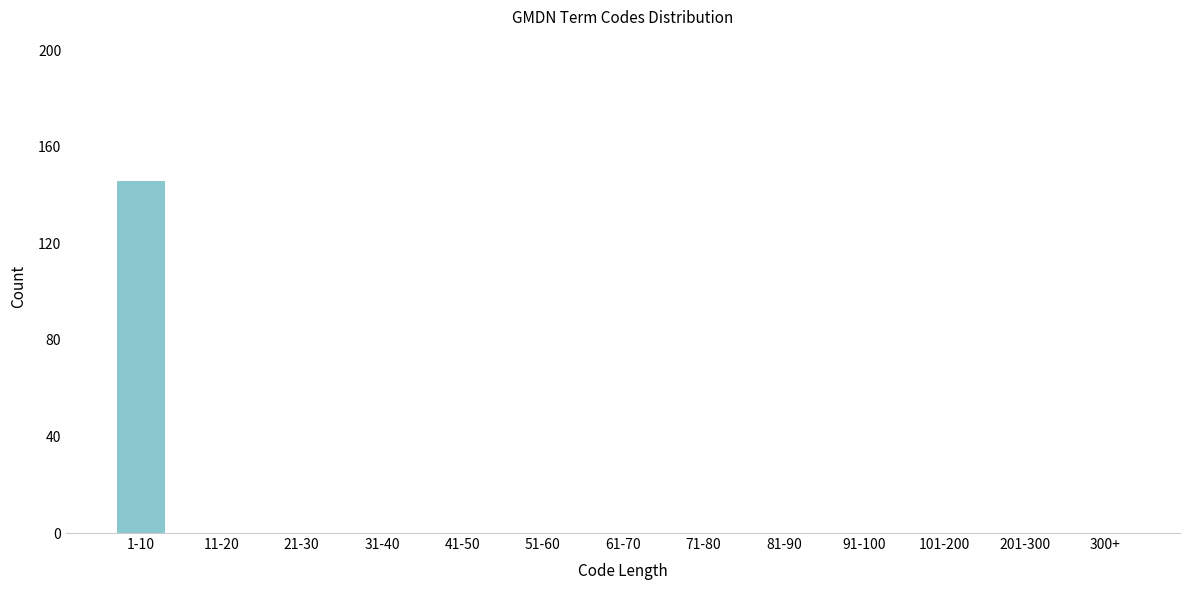

Reading left to right, transcribe all the data shown in this chart.

1-10=146	11-20=0	21-30=0	31-40=0	41-50=0	51-60=0	61-70=0	71-80=0	81-90=0	91-100=0	101-200=0	201-300=0	300+=0